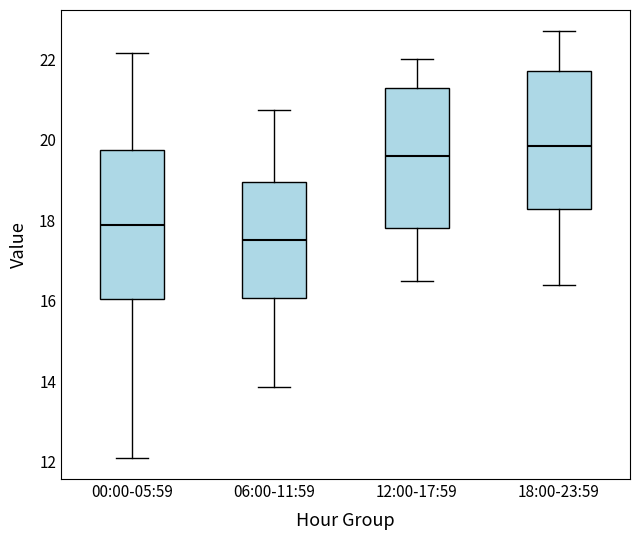

Which box has the highest median line?

18:00-23:59